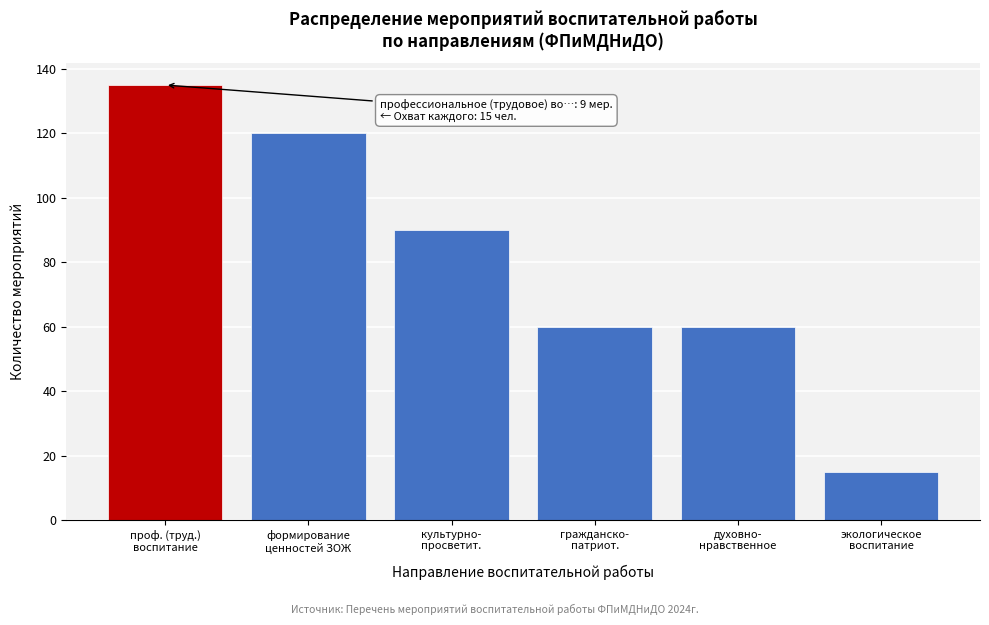

Reading left to right, what are all the values shown in this chart?

135	120	90	60	60	15